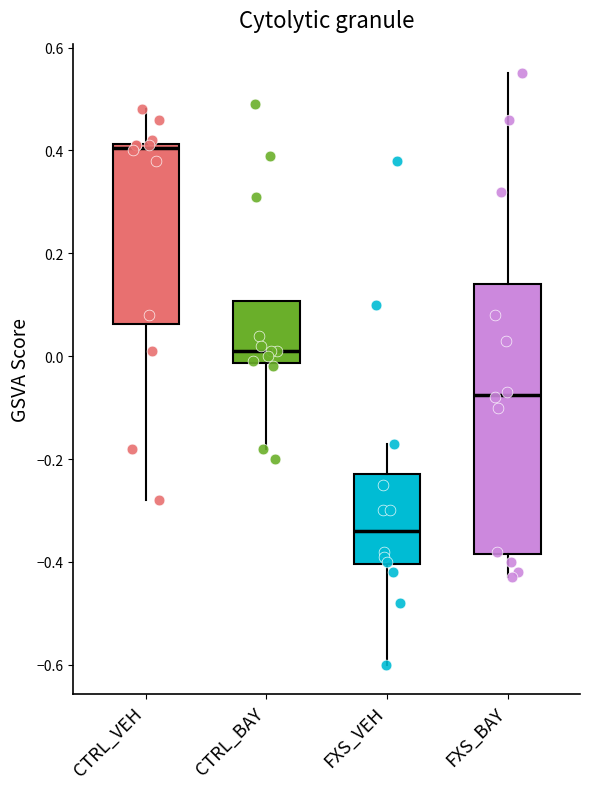

Which box has the highest median line?

CTRL_VEH